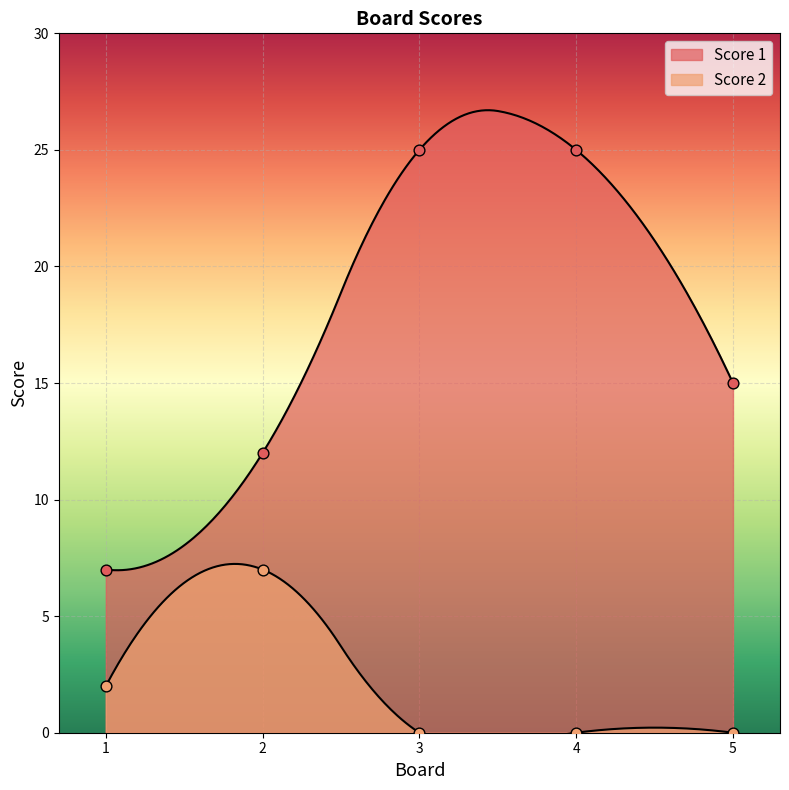

Which series has the largest total across all categories?

Score 1